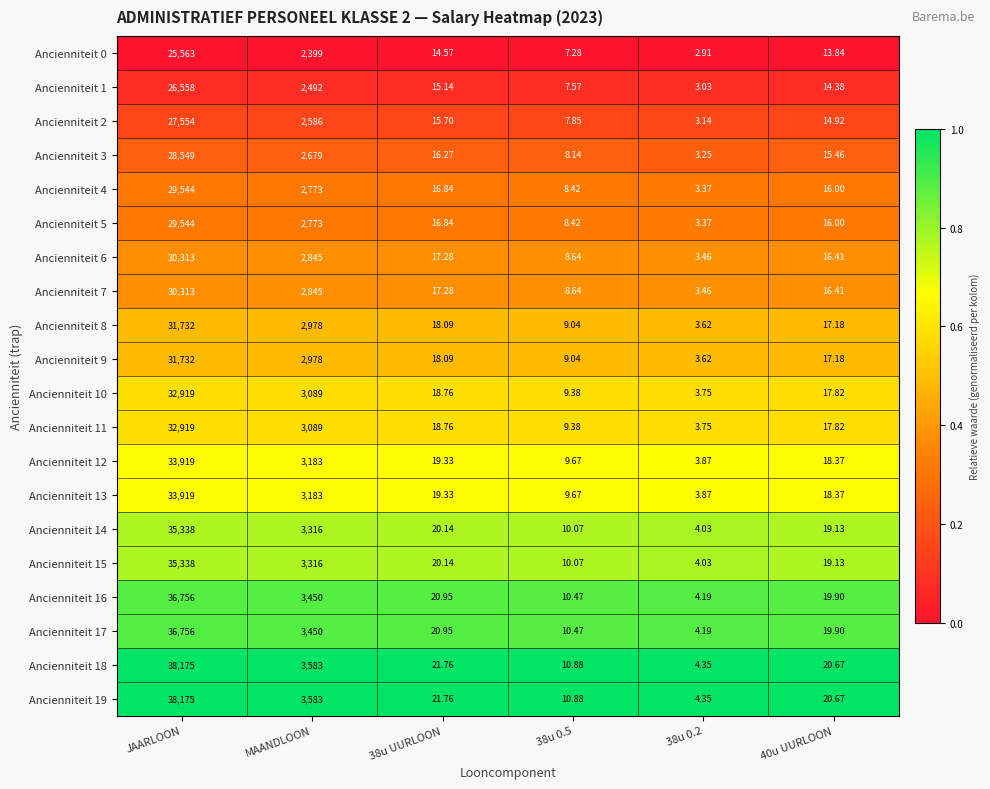

Where does the Ancienniteit 10 series first go above 18?

JAARLOON